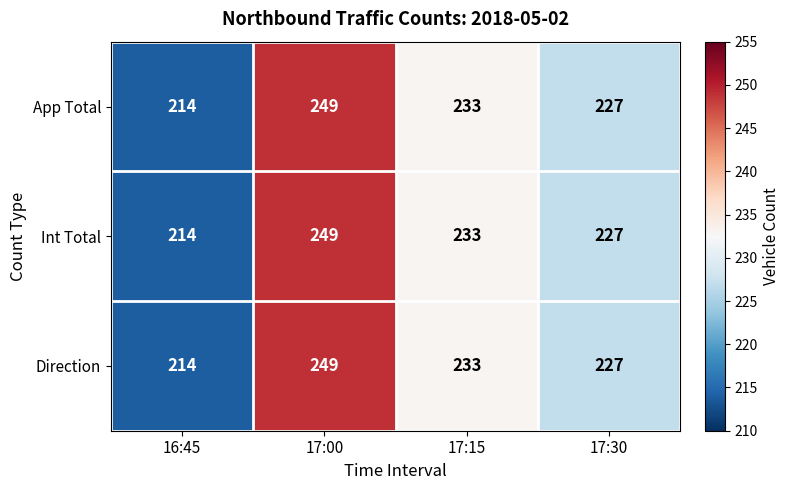

Reading right to left, list all the values displayed in this chart.

App Total: 17:30=227	17:15=233	17:00=249	16:45=214
Int Total: 17:30=227	17:15=233	17:00=249	16:45=214
Direction: 17:30=227	17:15=233	17:00=249	16:45=214